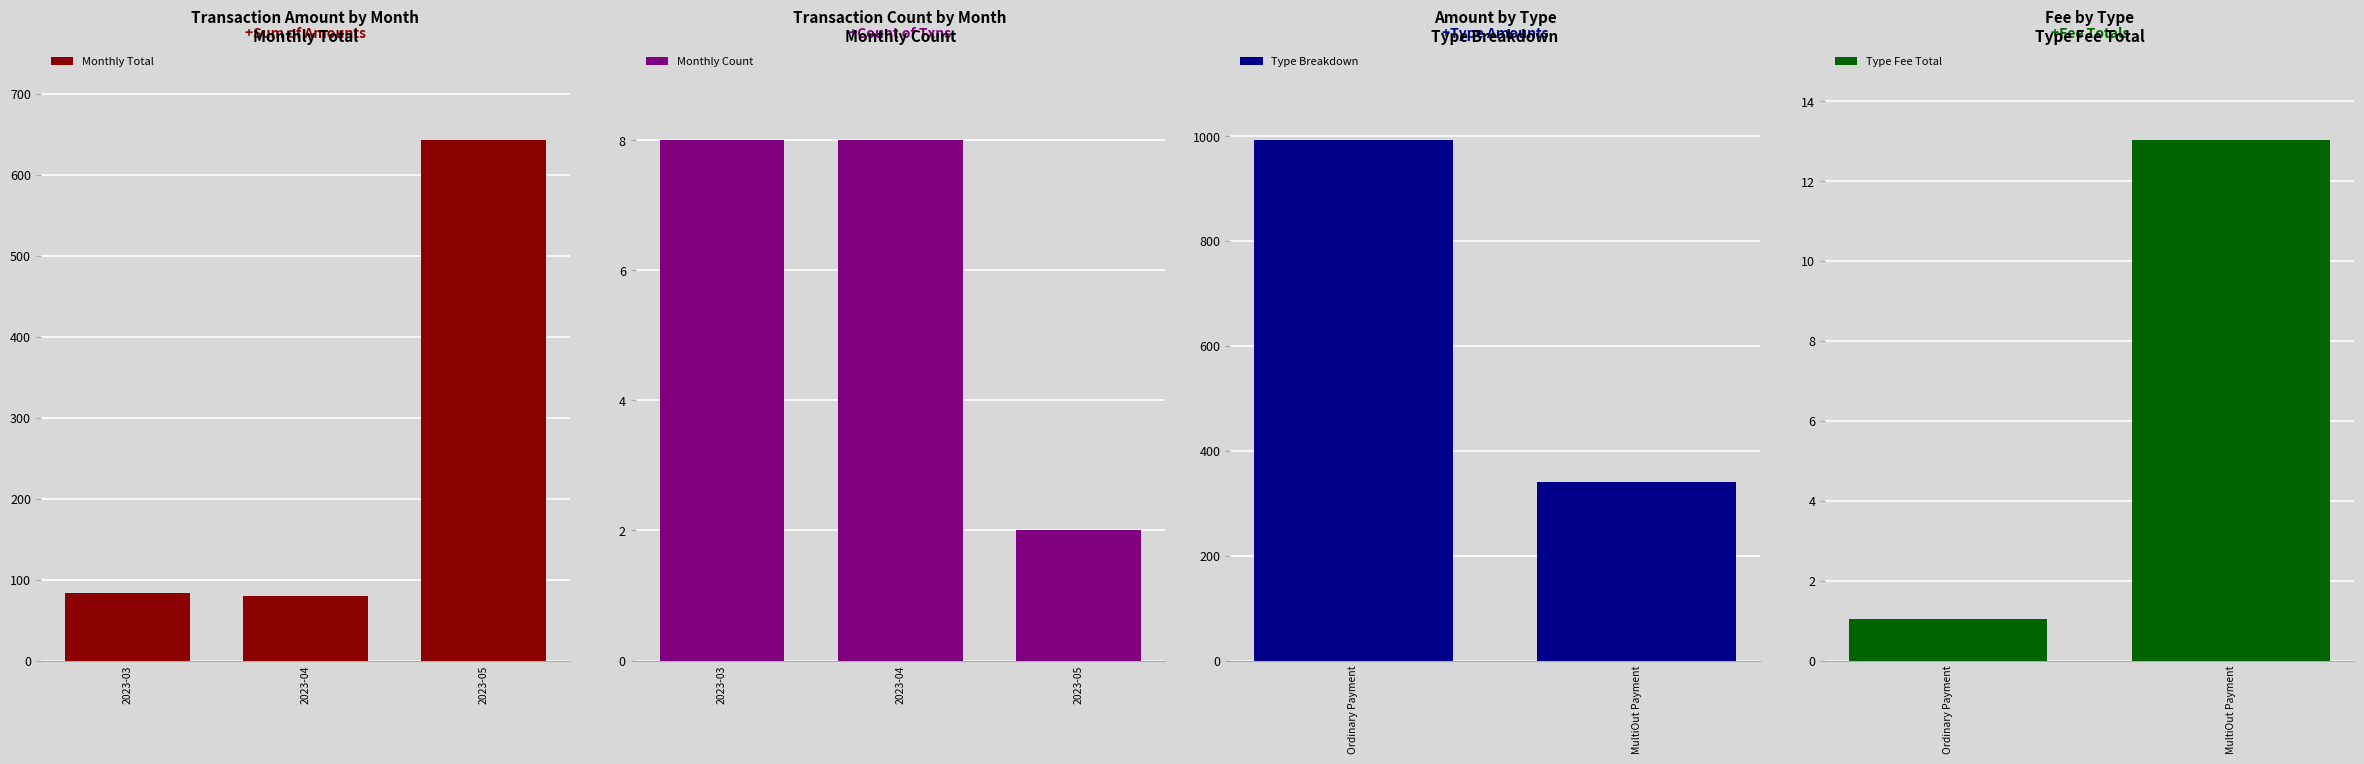

What is the sum of all Monthly Total values?

805.6